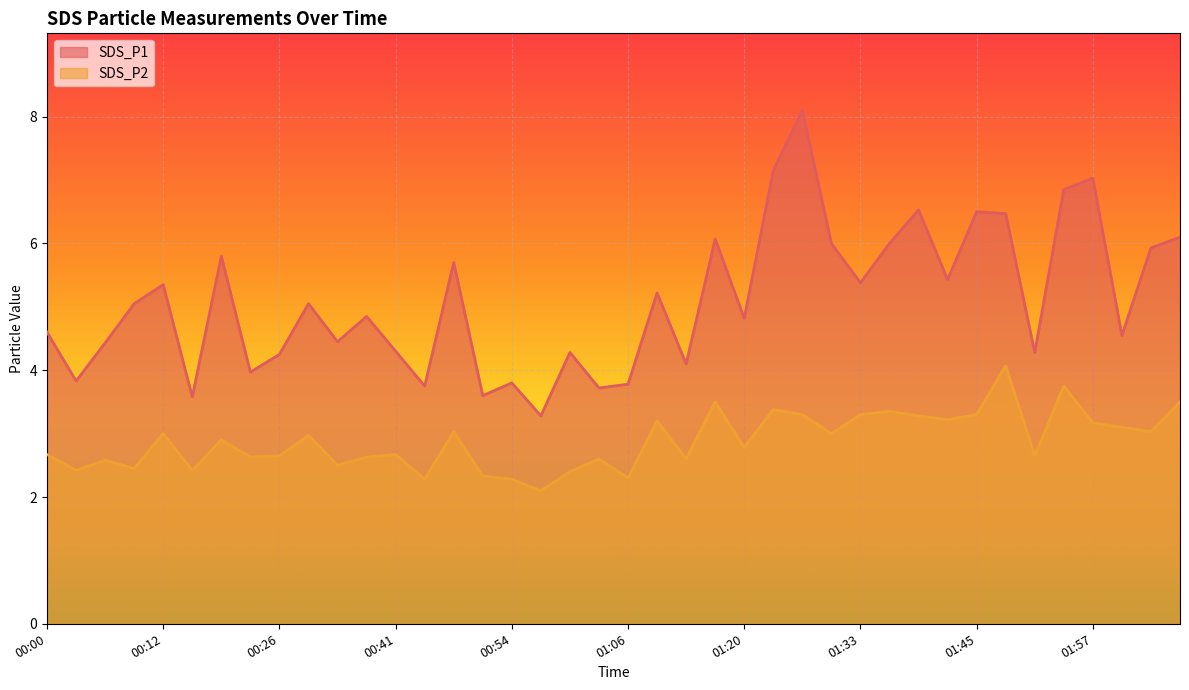

True or false: SDS_P2 and SDS_P1 cross at least once.

False